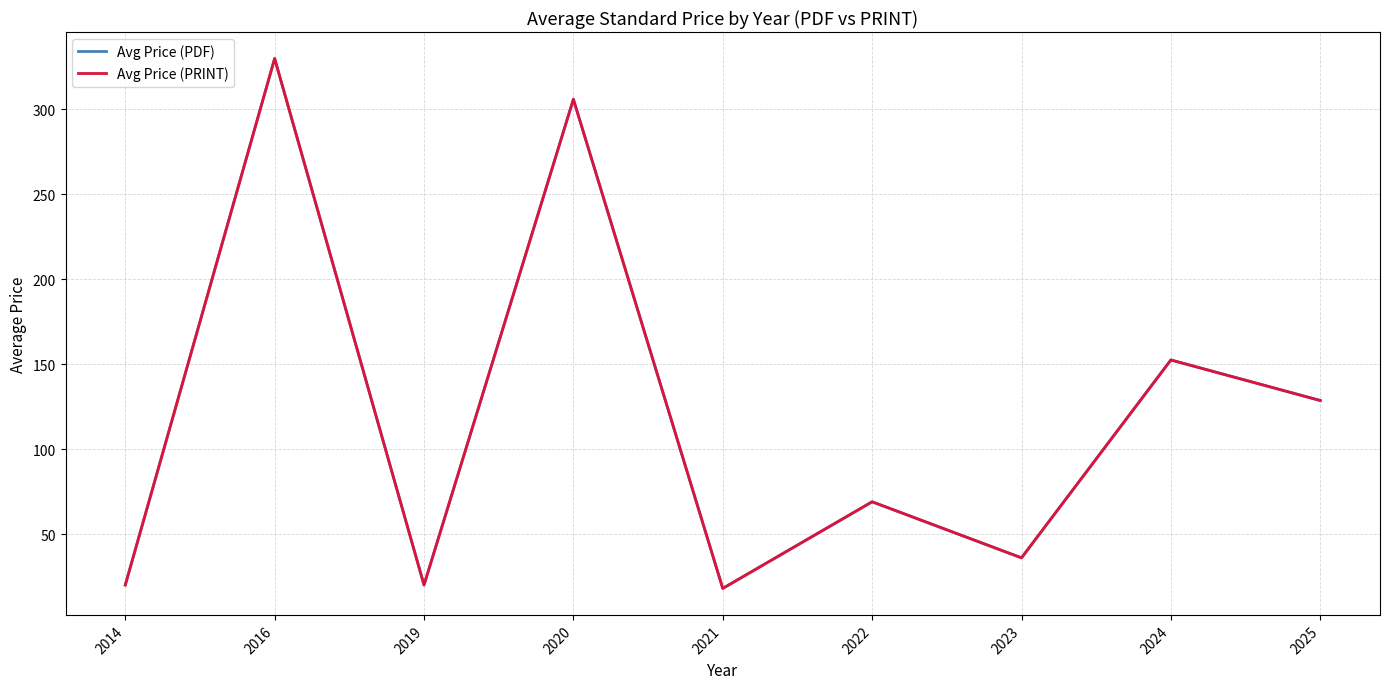

Is this an area chart (filled region under the line)?

No